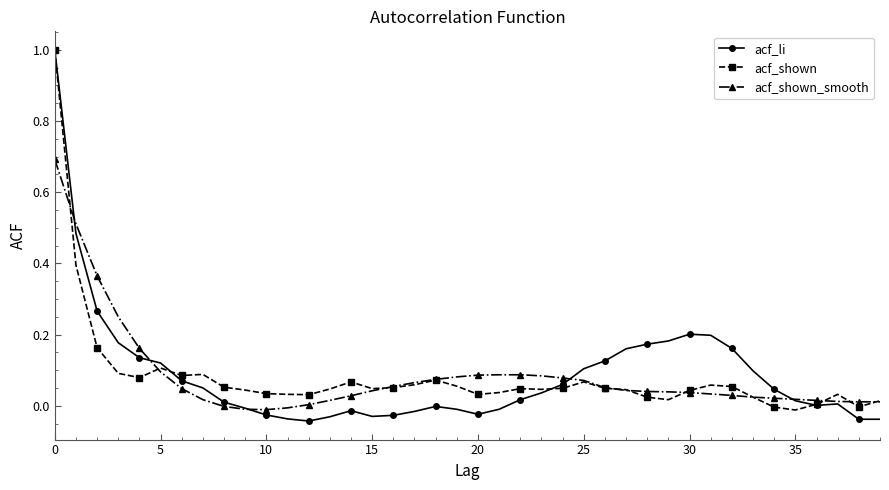

What is the highest value of the acf_li series?

1.0